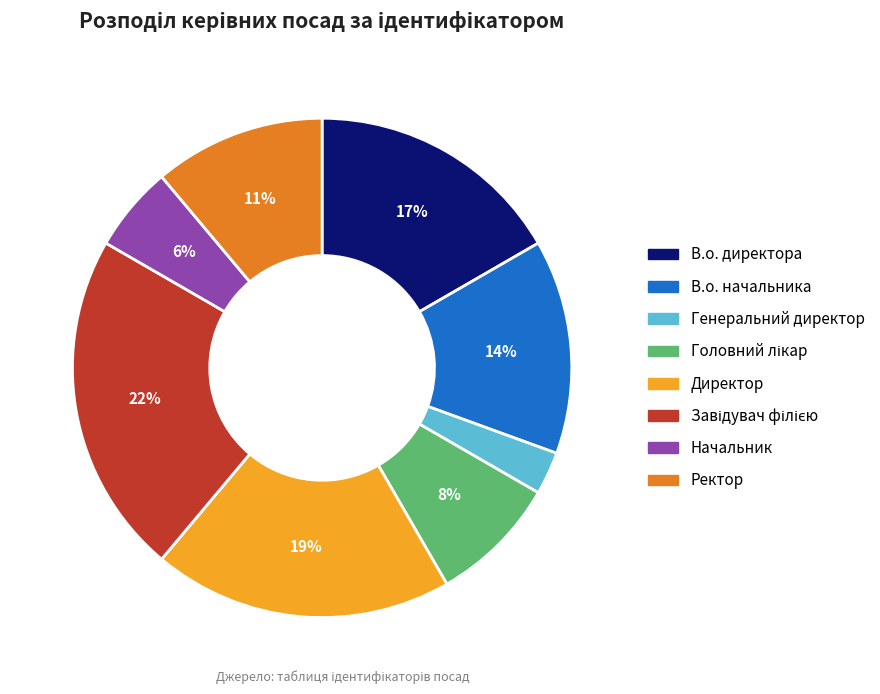

Is it true that Ректор is 26% of the pie?

False